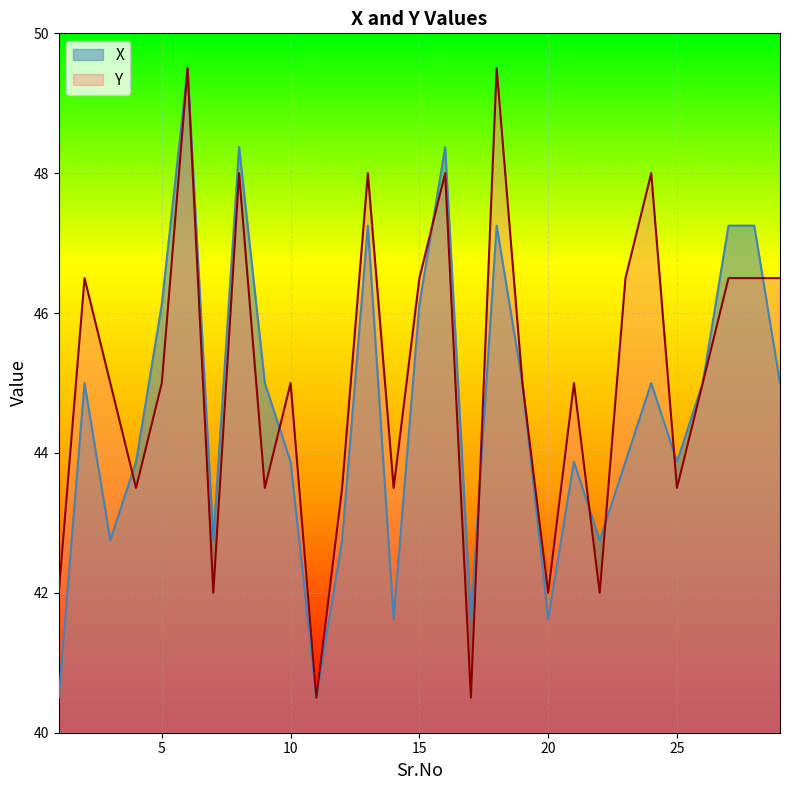

What is the approximate value of Y at 5?

45.0